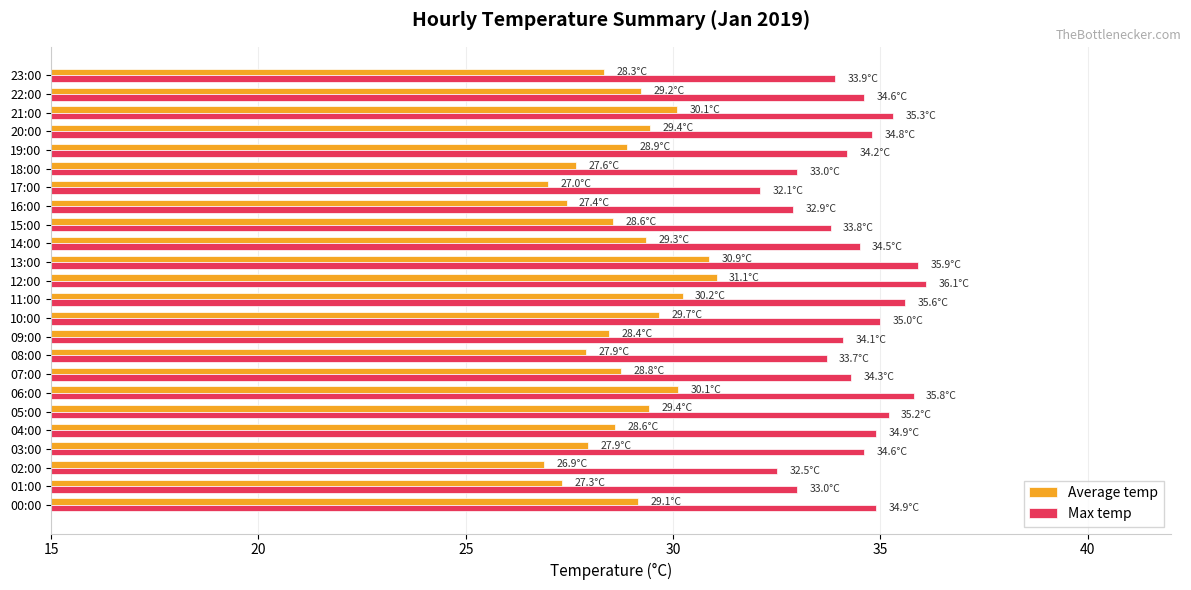

At how many categories does at least one series exceed 28?

24